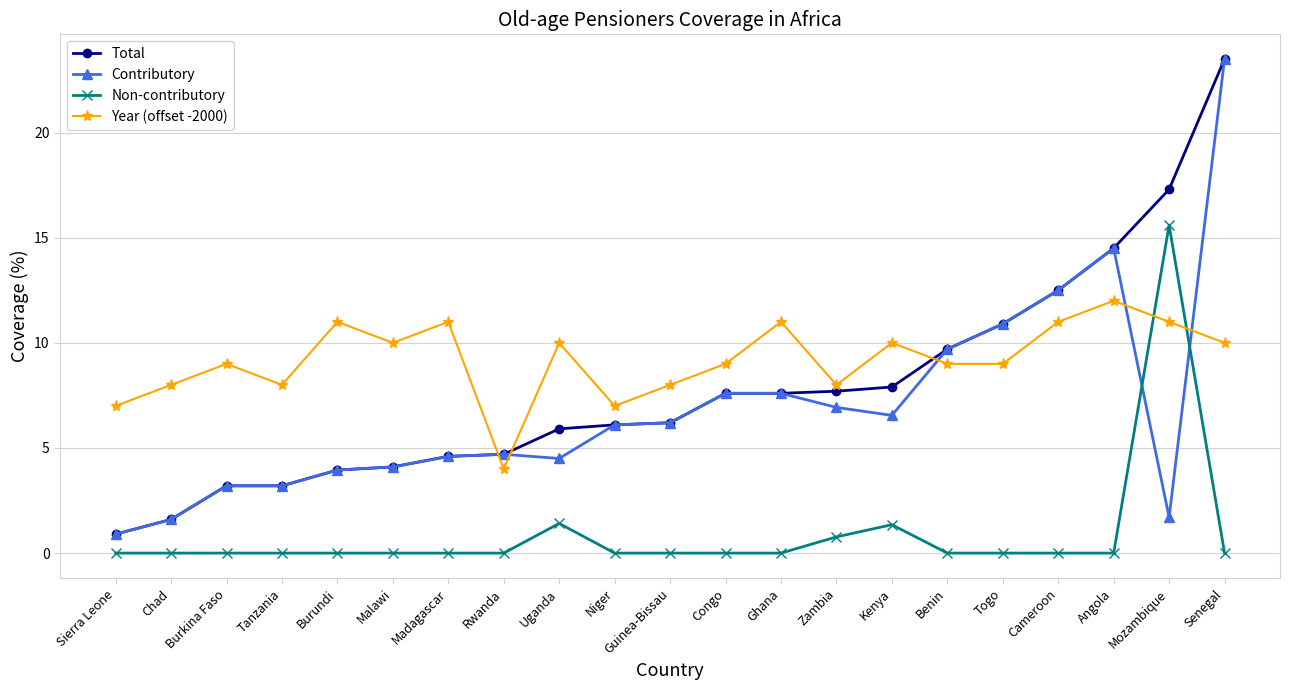

Is the value of Total at Guinea-Bissau greater than the value of Year (offset -2000) at Cameroon?

No